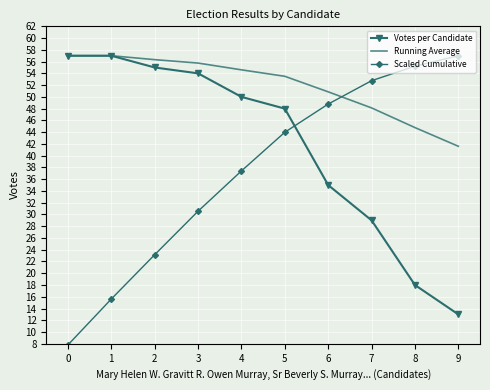

At which label is Running Average closest to 49?

7